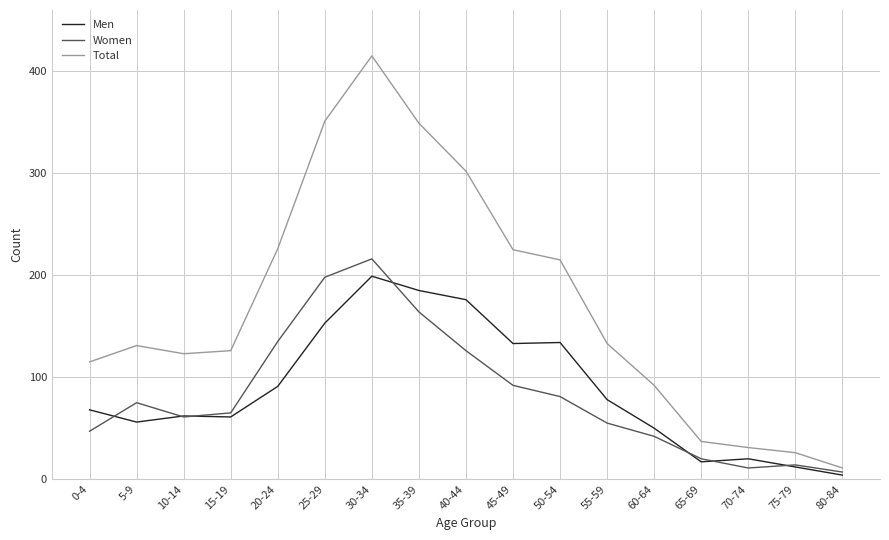

In Men, how many points are higher than both neighbors (excluding endpoints)?

4